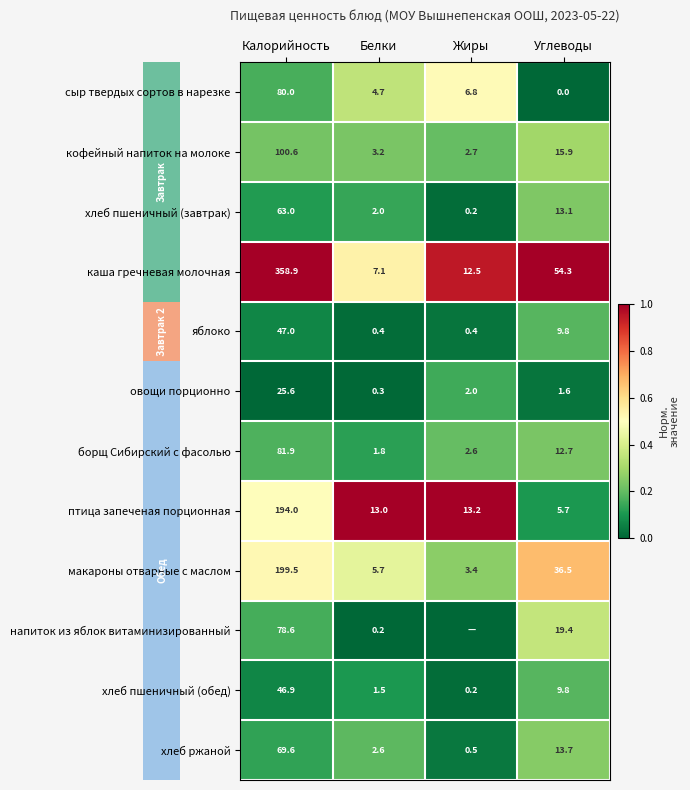

What is the total value across all series at Углеводы?

192.5